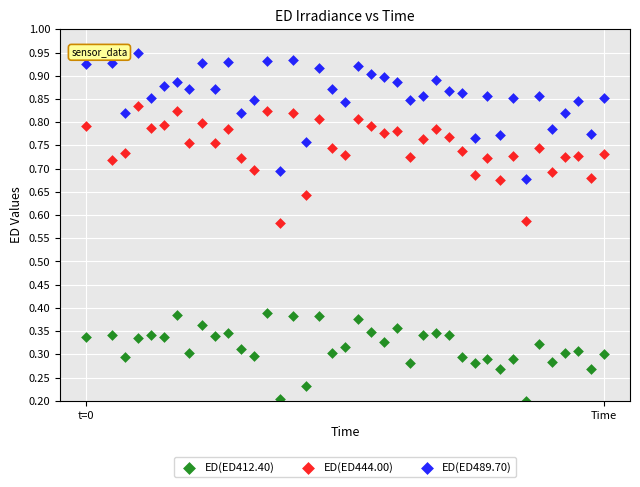

Across all data points, what is the range of X values (max minus min)?

80.0